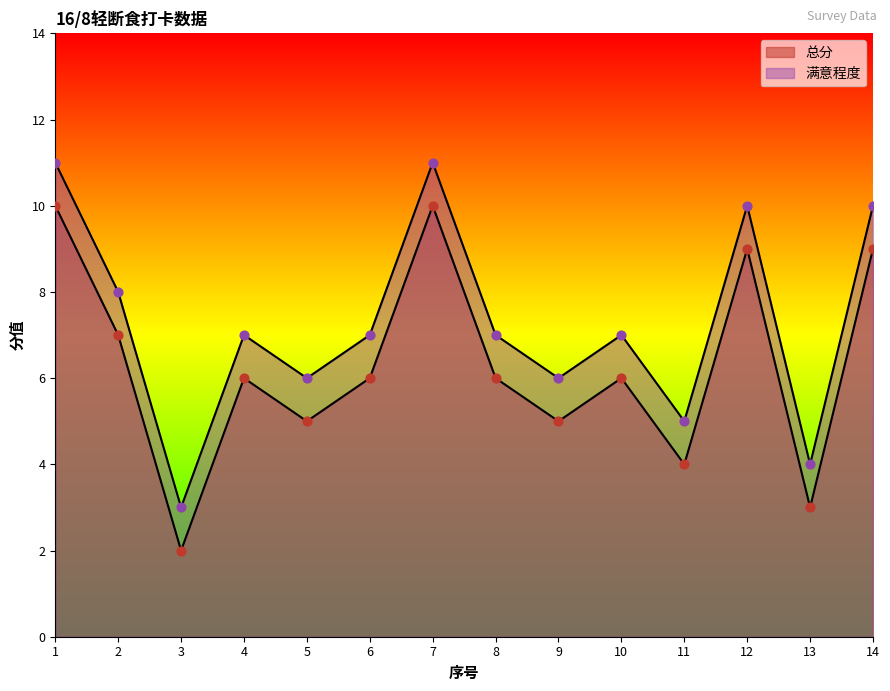

What are all the series names shown in the legend?

总分, 满意程度